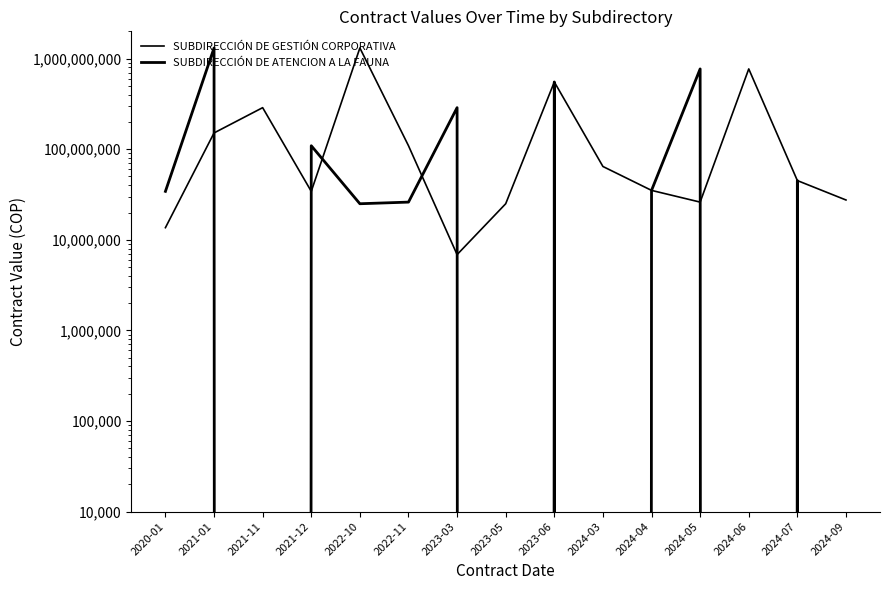

How many data points does each series have?

15